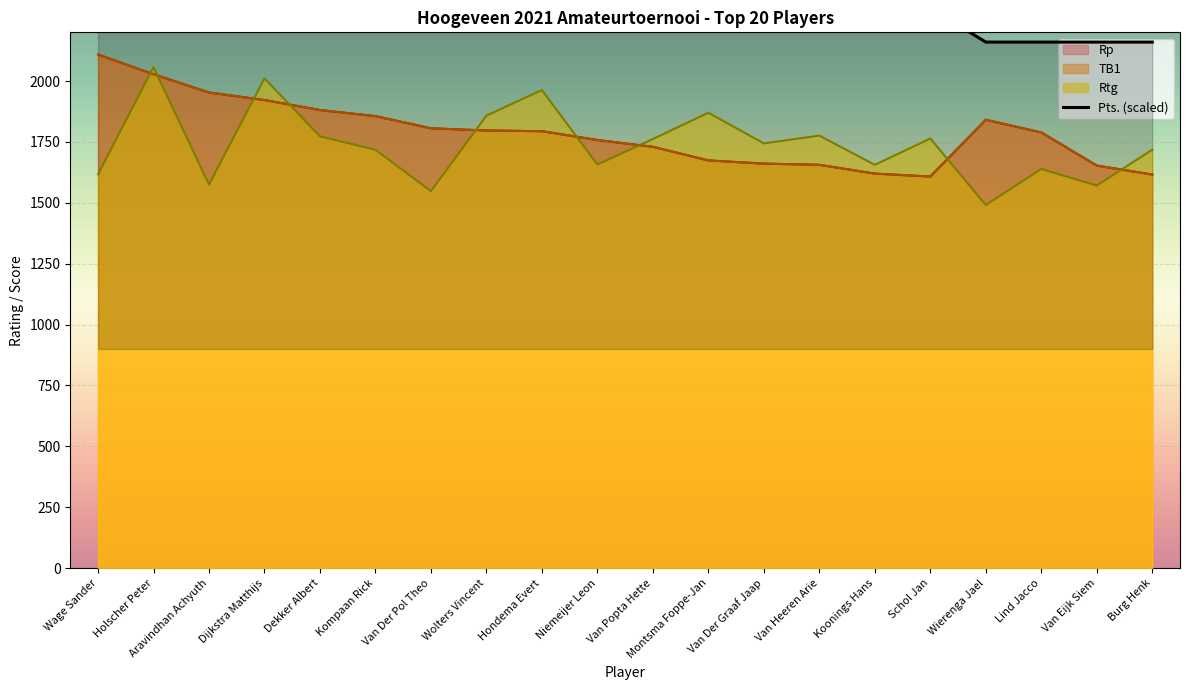

Which category has the lowest value across all series?

Wierenga Jael